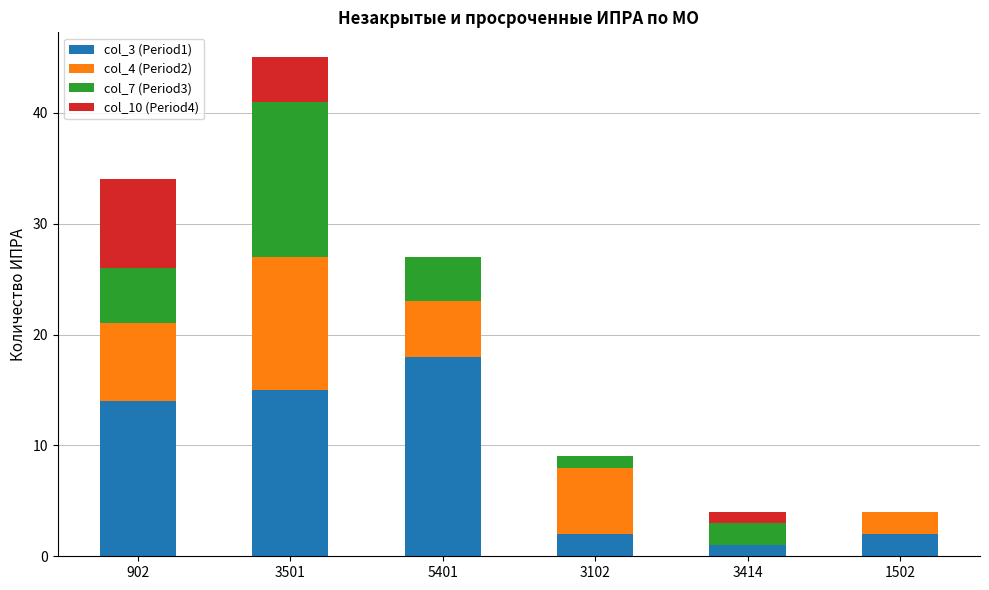

Is it true that col_3 (Period1) equals 18 at 5401?

True